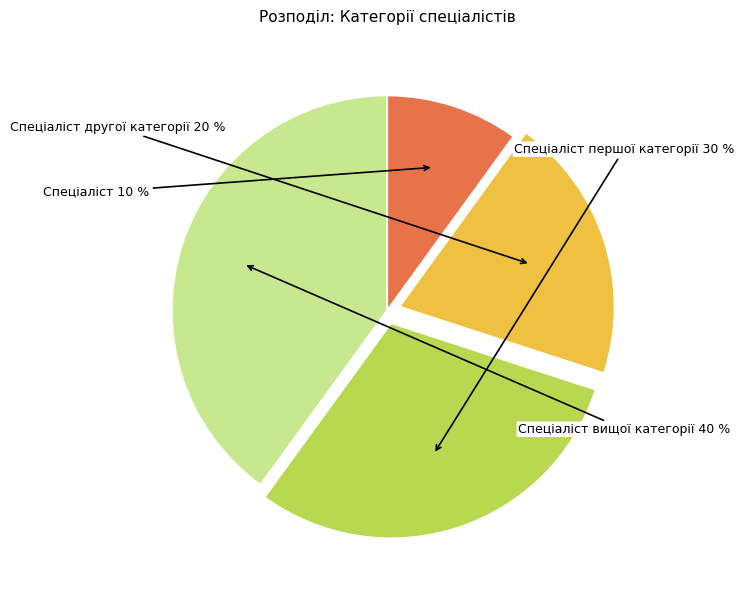

How many segments does this pie chart have?

4